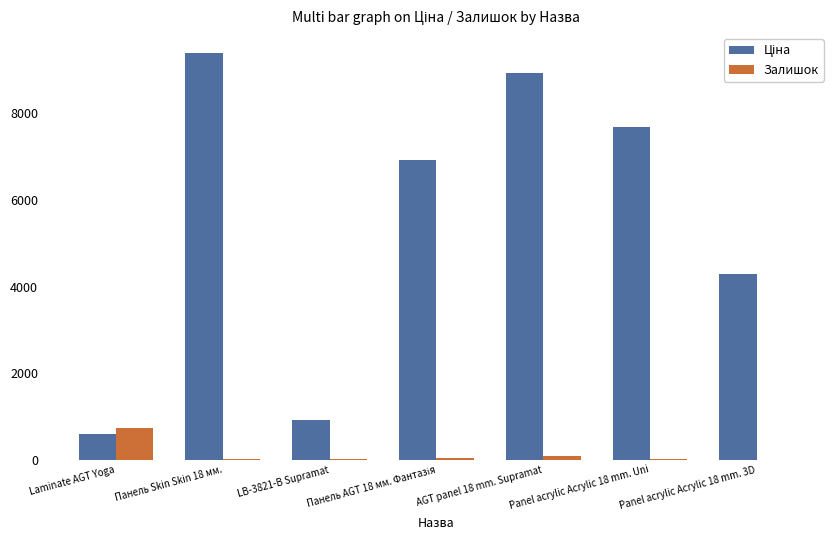

At which label does Залишок reach its peak?

Laminate AGT Yoga